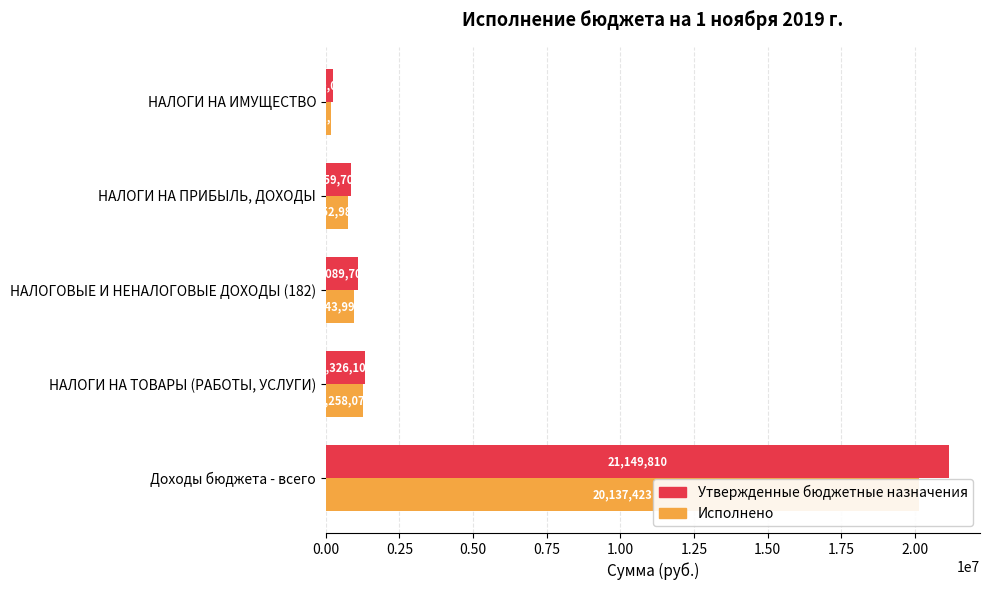

True or false: Исполнено has a value of 943997.3 at НАЛОГОВЫЕ И НЕНАЛОГОВЫЕ ДОХОДЫ (182).

True